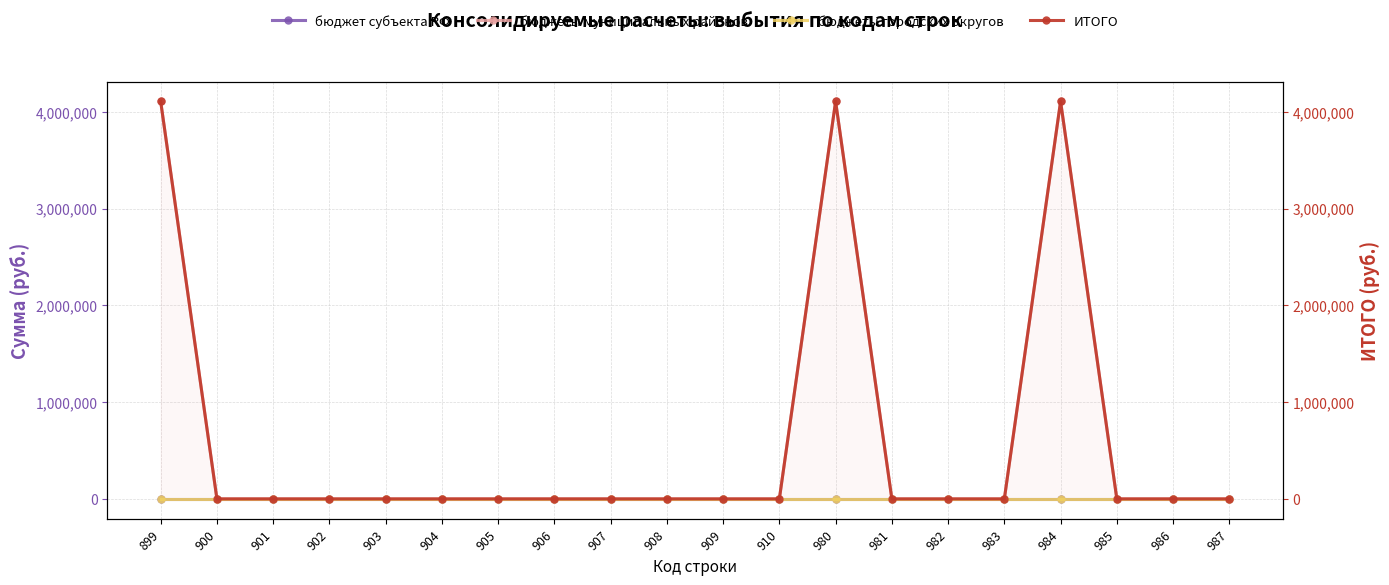

Rank the series by their maximum value, from lowest to highest.

бюджет субъекта РФ, бюджеты городских округов, бюджеты муниципальных районов, ИТОГО